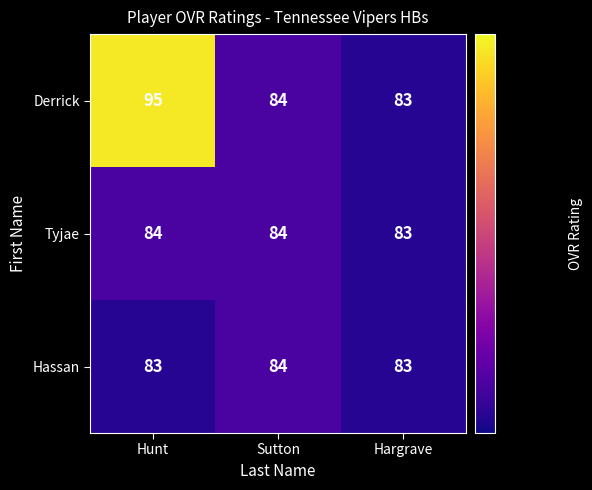

What is the sum of all Hassan values?

250